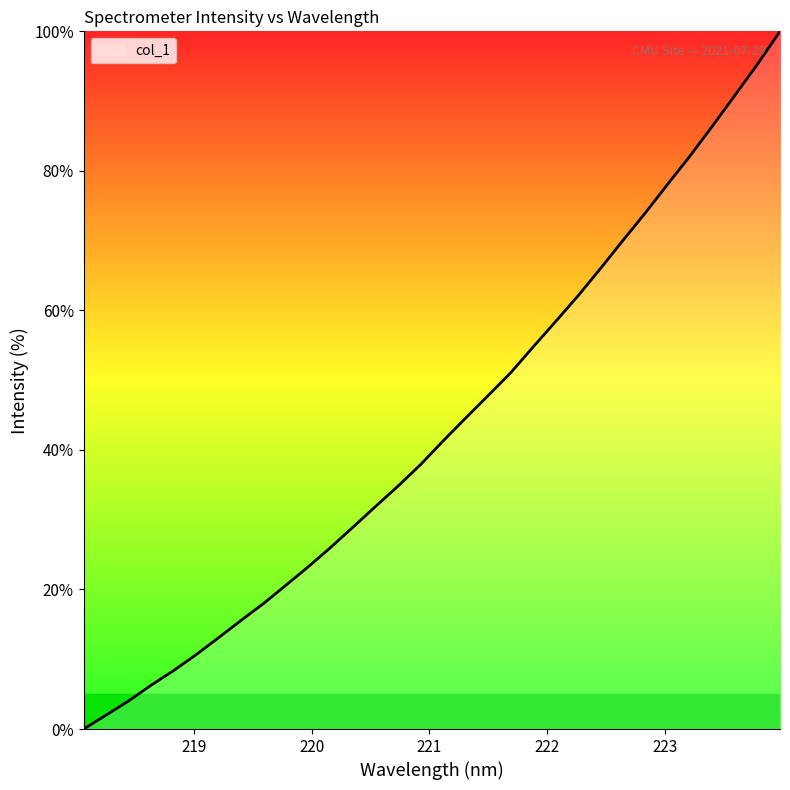

What is the greatest value displayed?

100.0